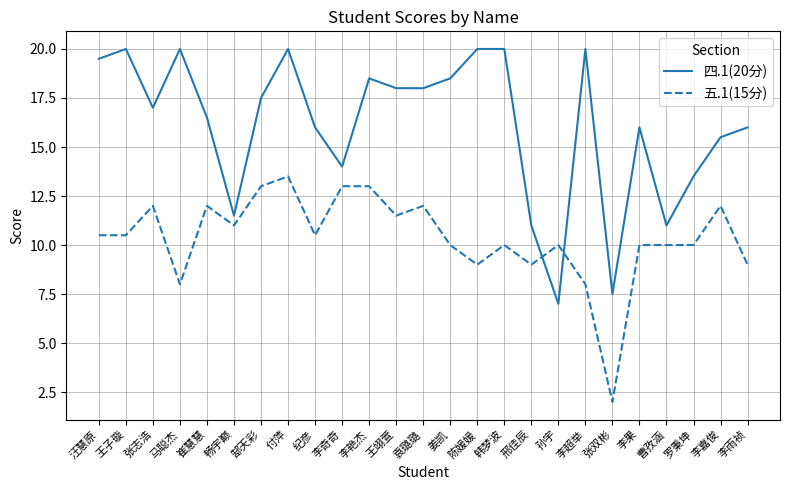

How many values in the 四.1(20分) series are below 17?

12